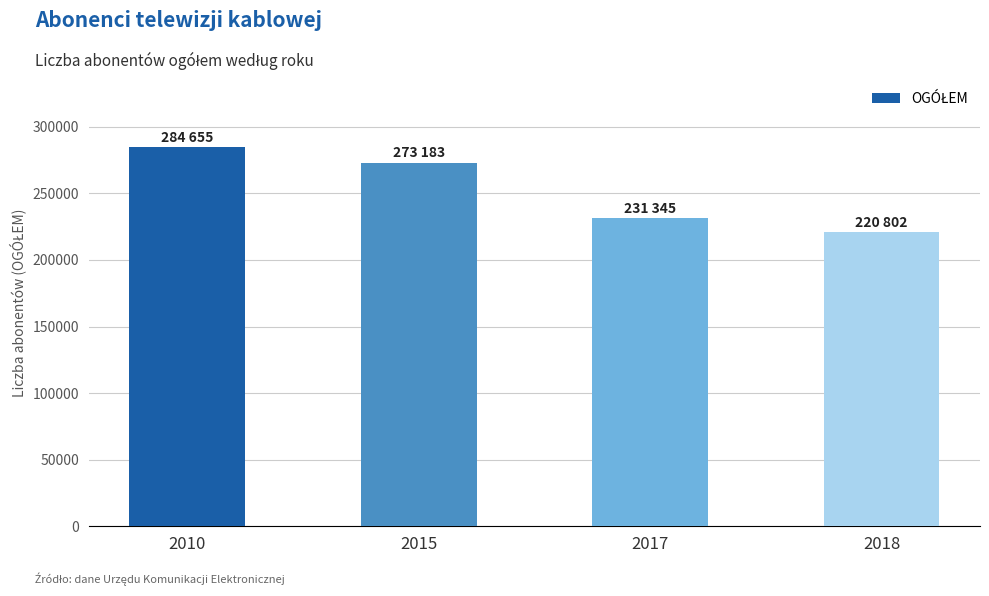

What is the average value?

252496